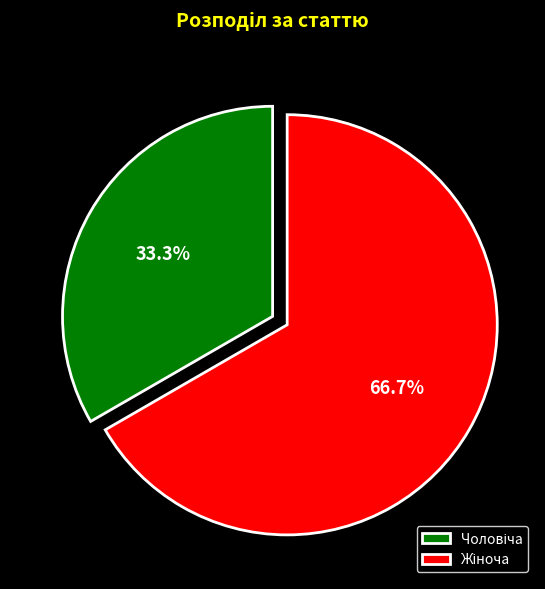

Does any single category account for the majority?

Yes